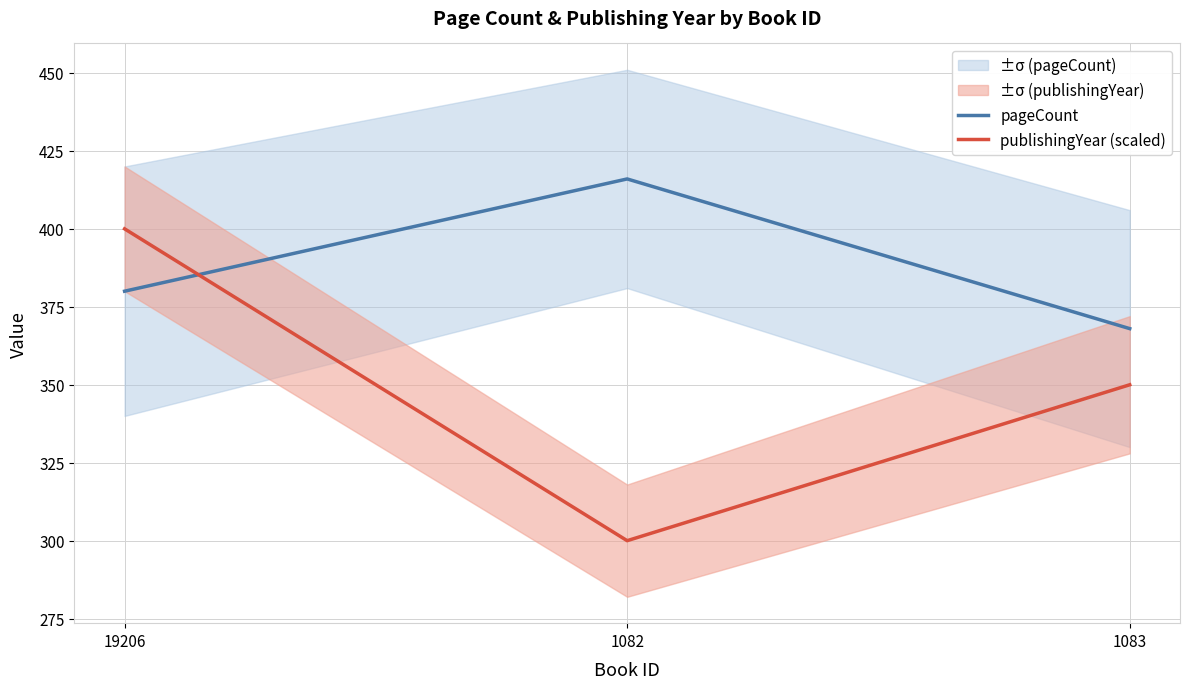

What is the difference between the pageCount values at 1082 and 1083?

48